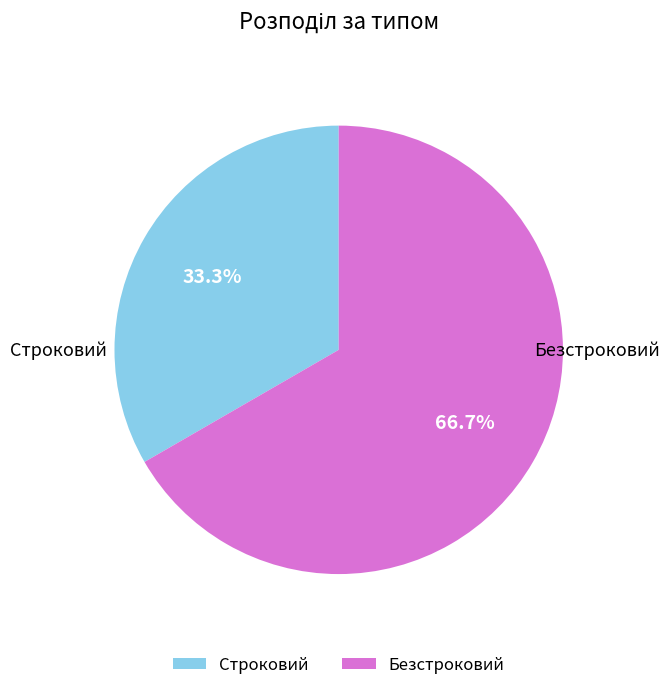

Which has a higher value, Строковий or Безстроковий?

Безстроковий